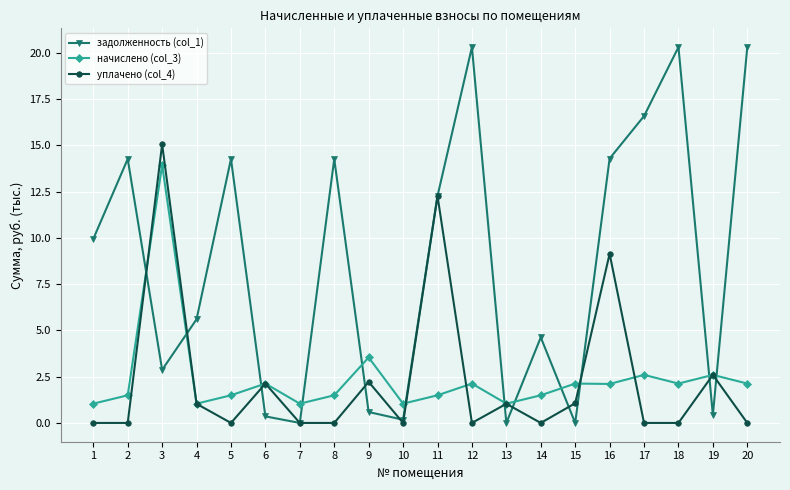

How many data points does each series have?

20